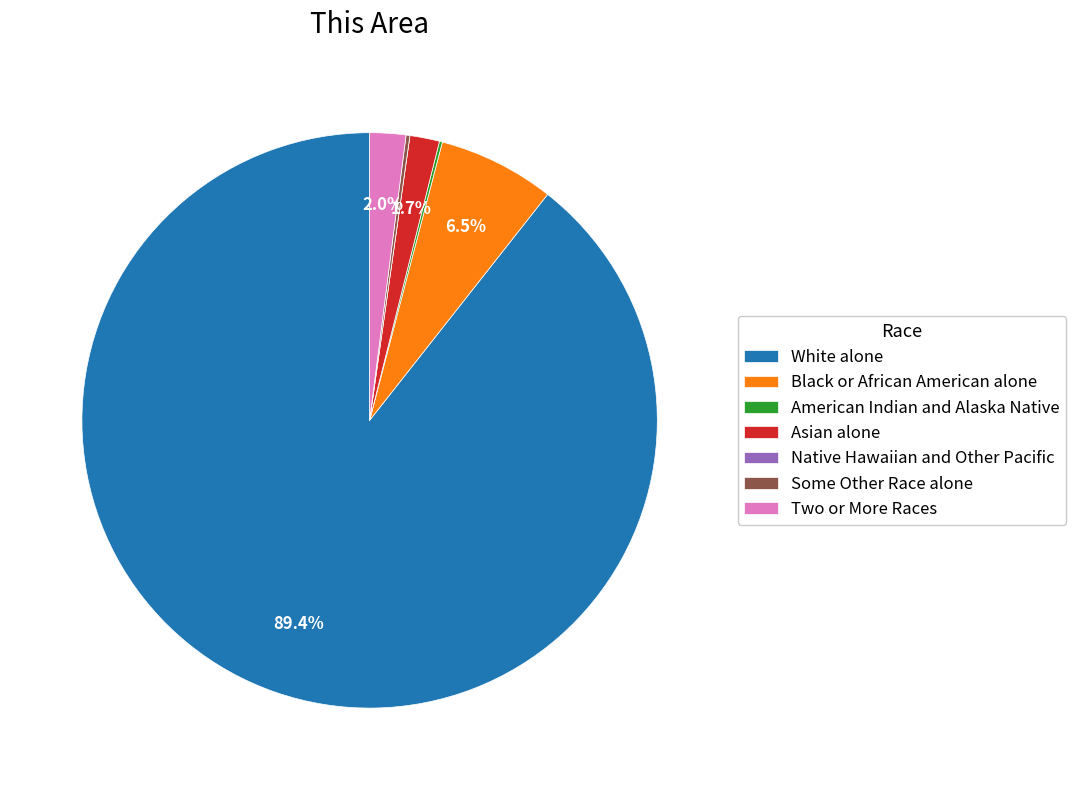

To the nearest percent, what is the difference between the largest and smallest slice percentages?

89%